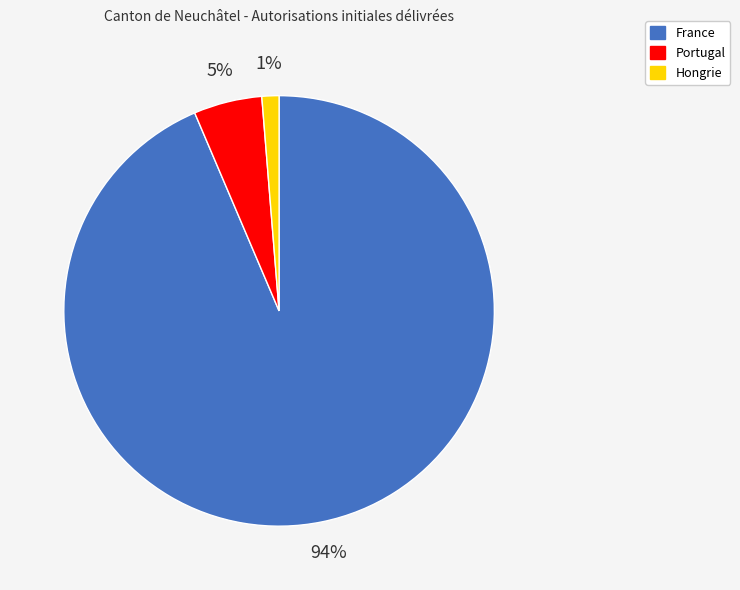

The France slice represents 99% of the pie. True or false?

False